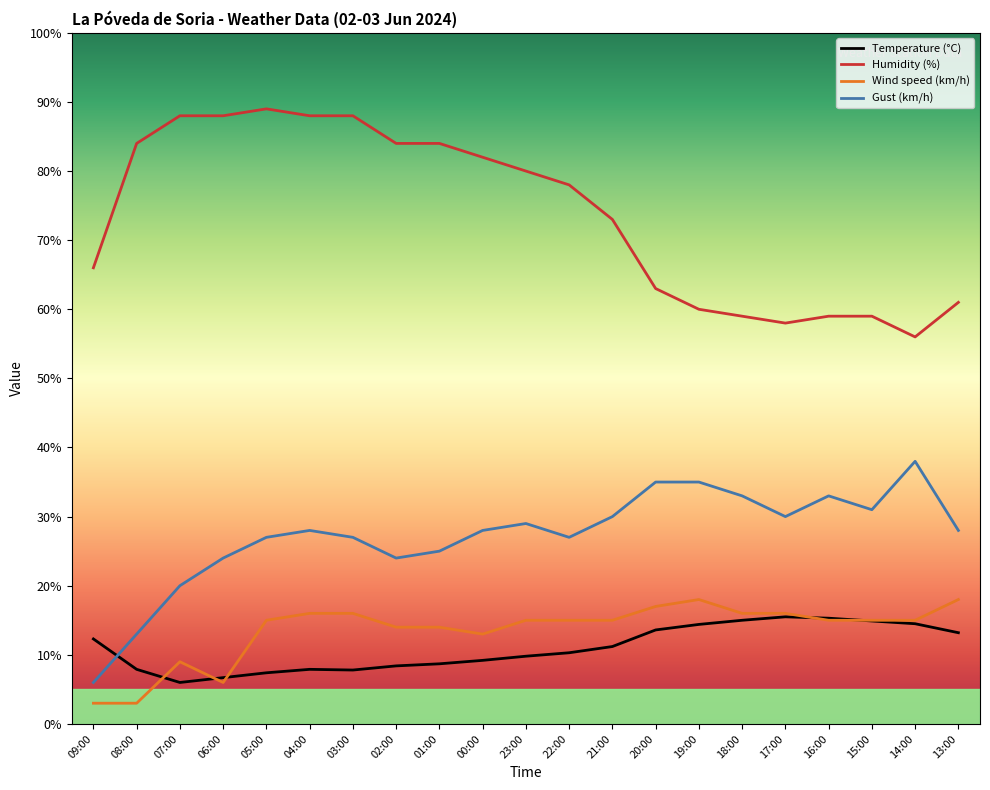

What is the minimum value for Temperature (°C)?

6.0